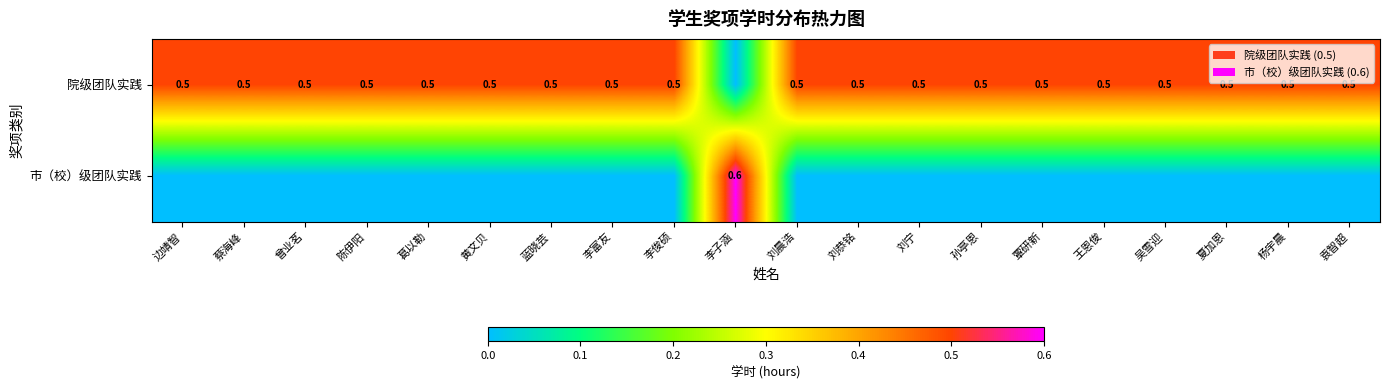

Is it true that 院级团队实践 equals 0.5 at 夏加恩?

True